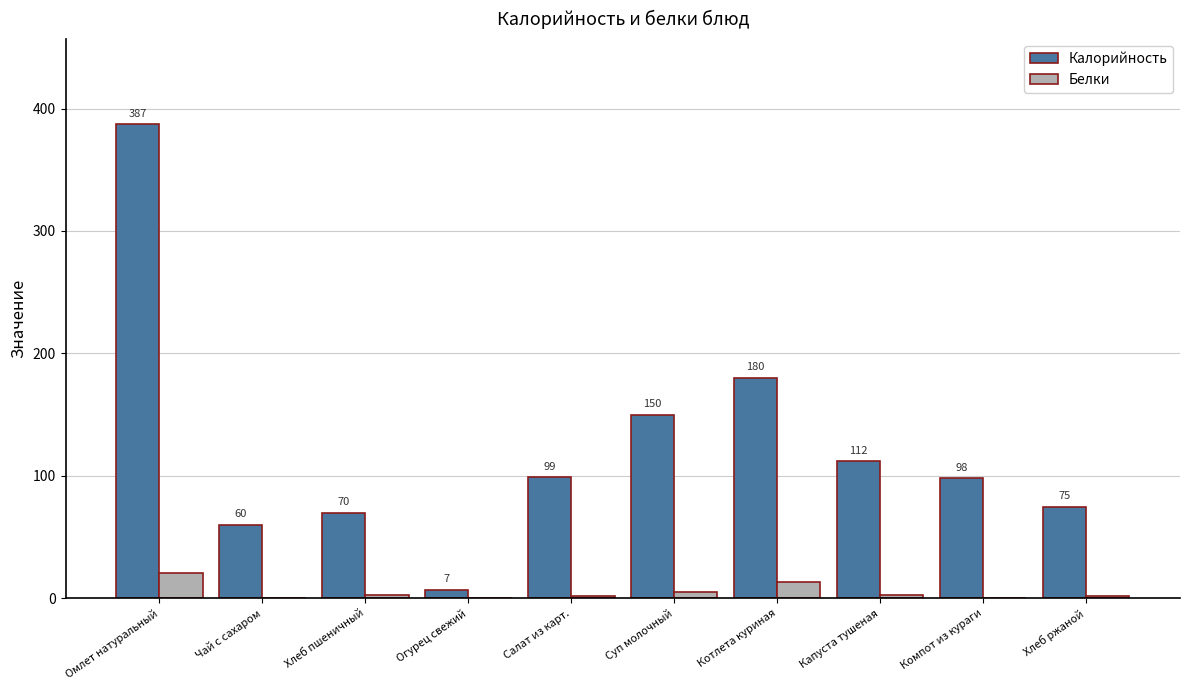

Is the value of Калорийность at Суп молочный greater than the value of Белки at Хлеб пшеничный?

Yes